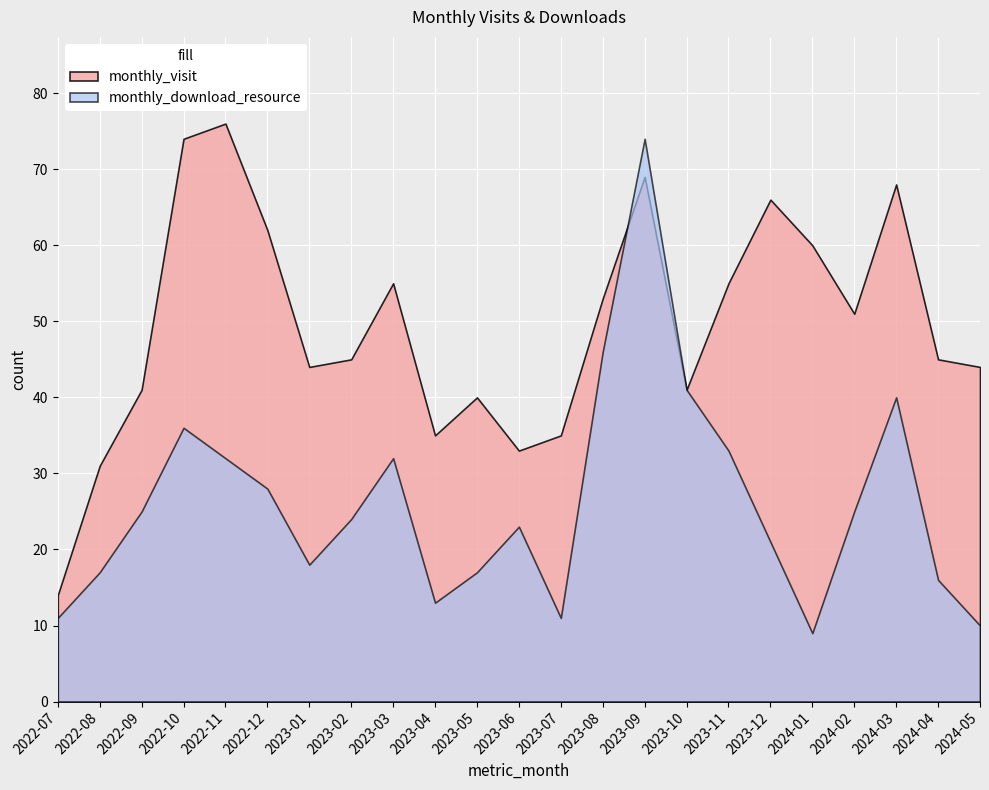

Which series has the largest total across all categories?

monthly_visit